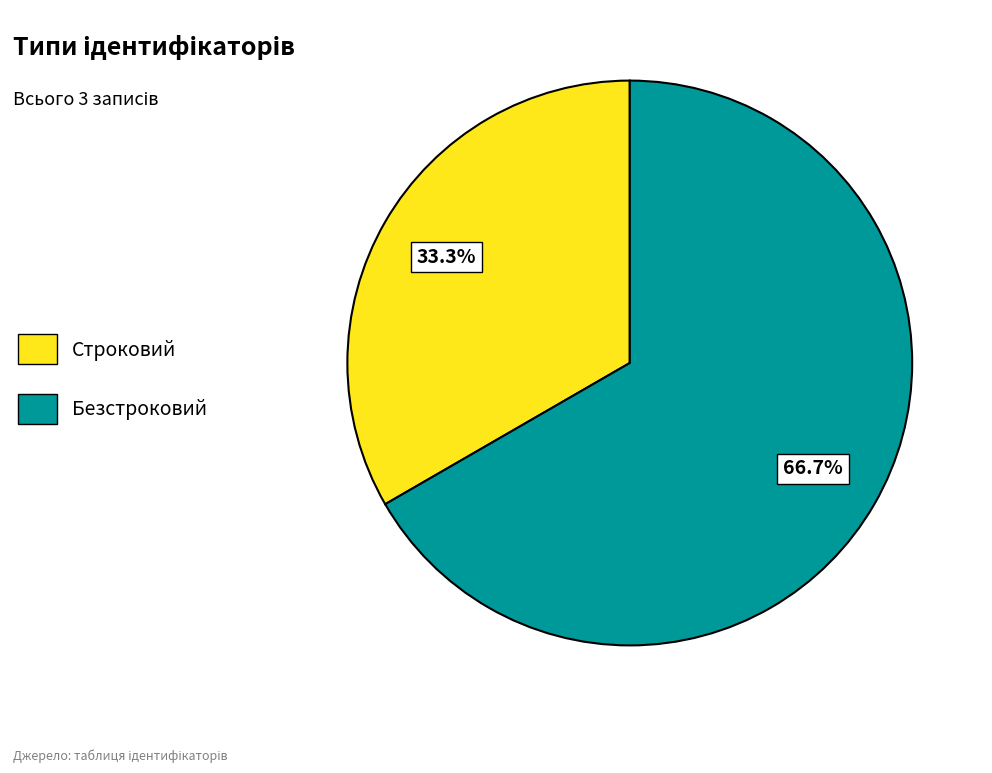

What is the ratio of the value at Безстроковий to the value at Строковий?

2.0